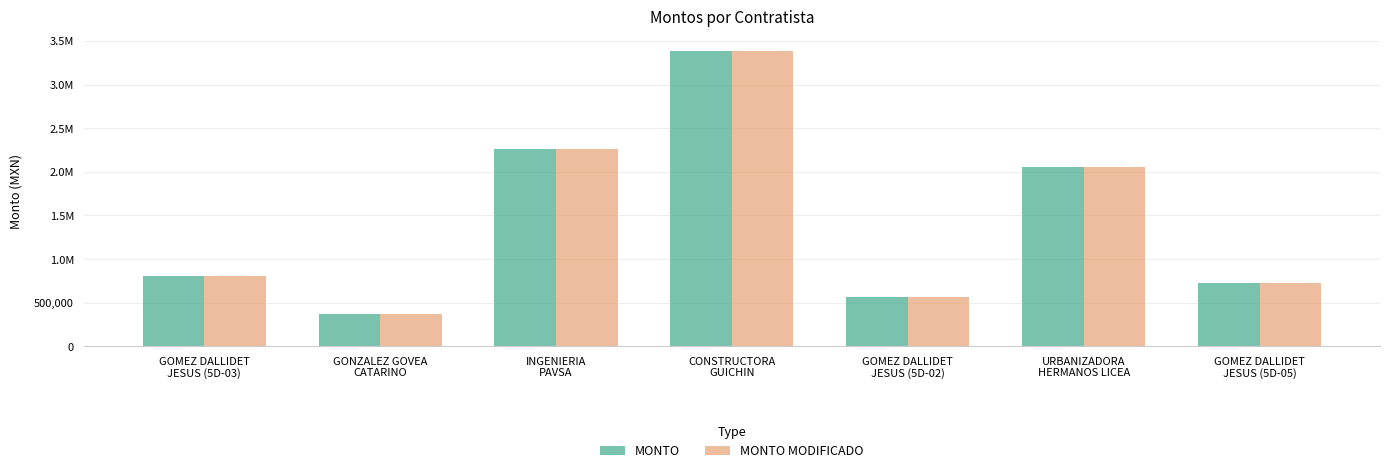

Which category has the lowest value across all series?

GONZALEZ GOVEA
CATARINO